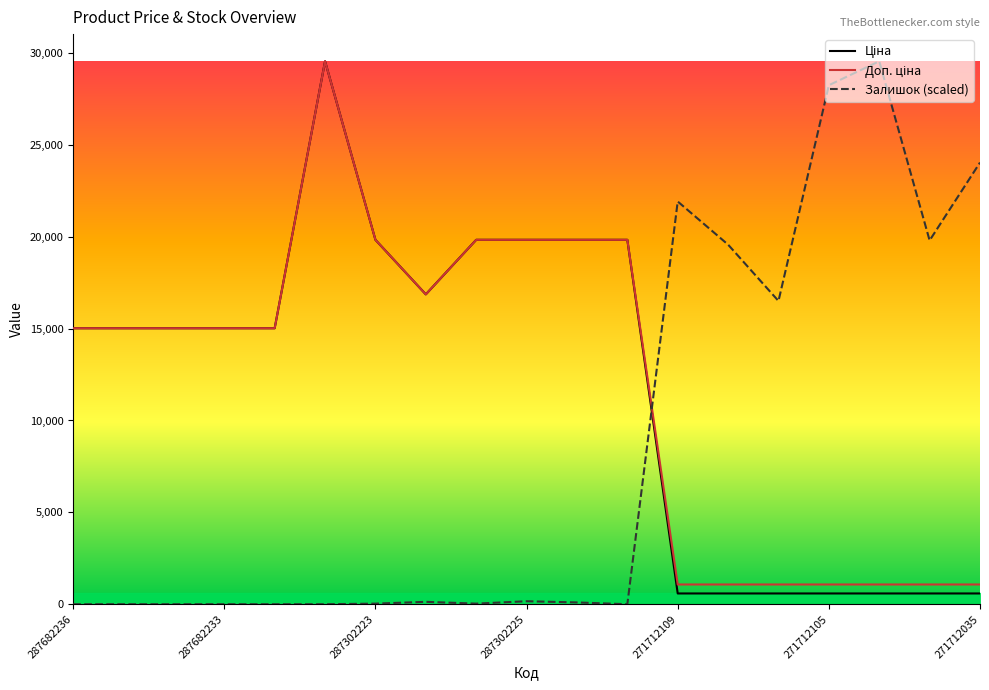

At which category is the sum across all series the highest?

287702232